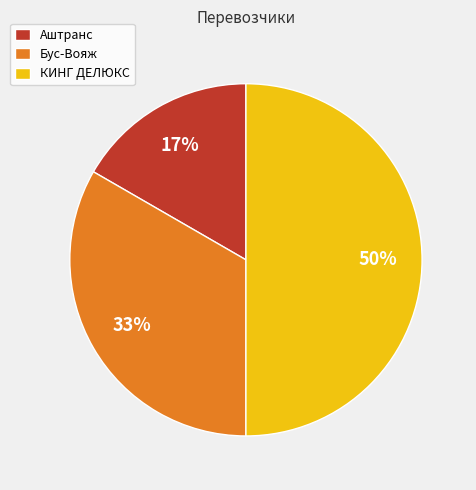

How many slices are in this pie chart?

3